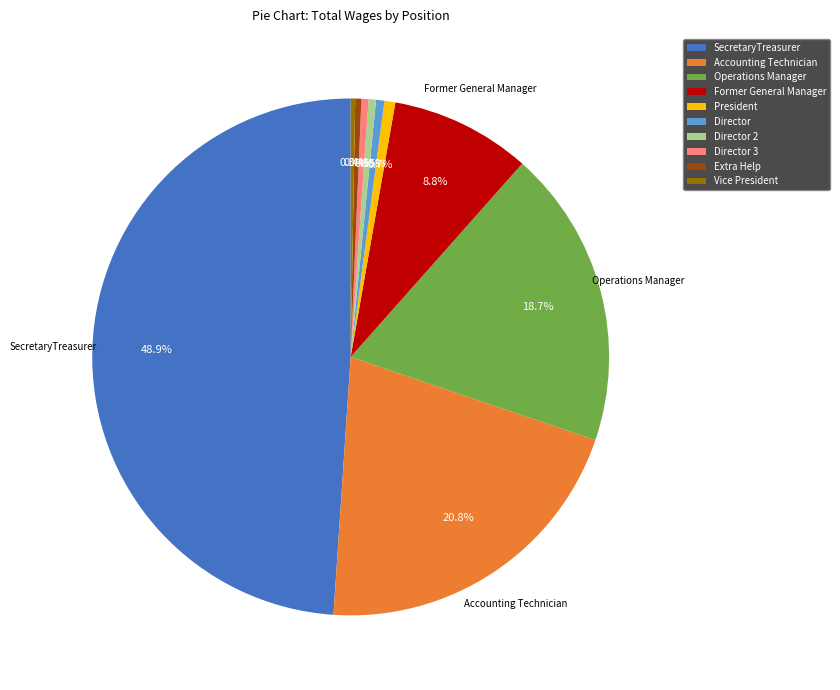

To the nearest percent, what is the difference between the Vice President and Operations Manager slice percentages?

18%